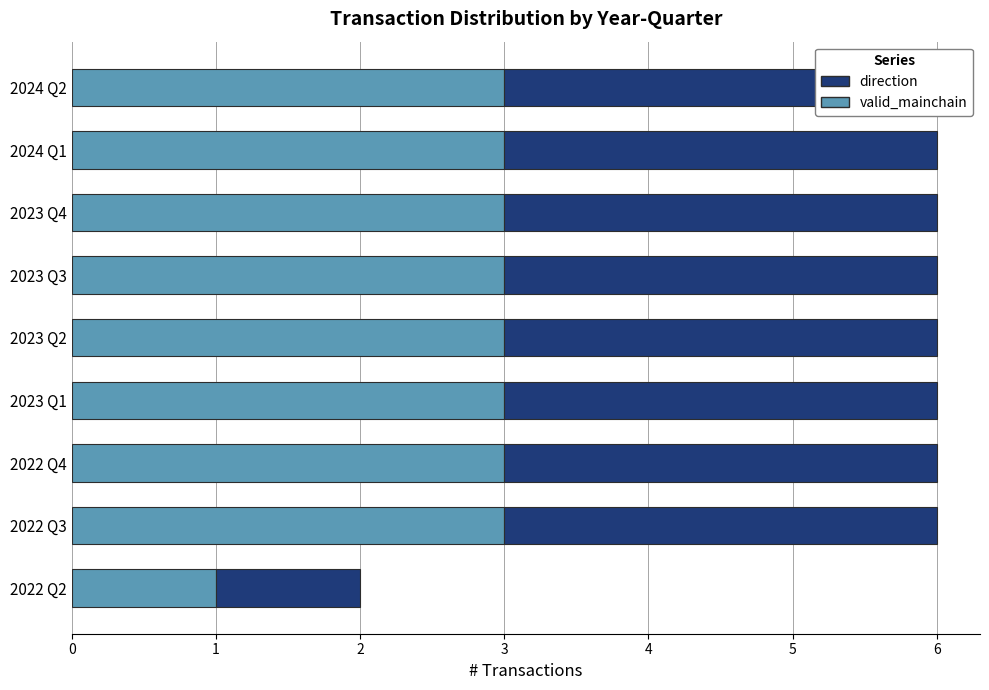

At 2023 Q4, list the series in order from largest to smallest.

valid_mainchain, direction